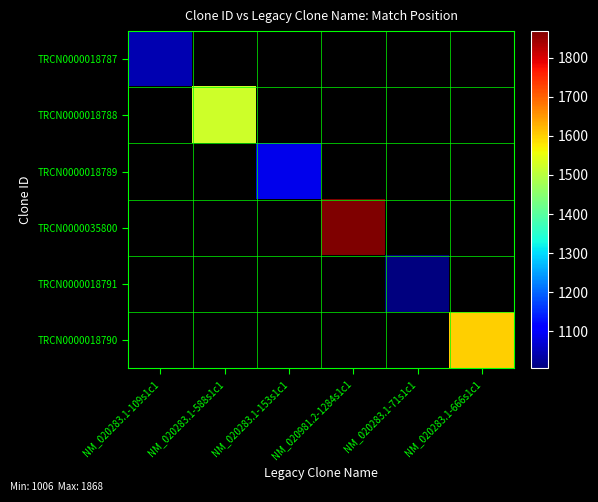

What is the maximum value shown in the chart?

1868.0